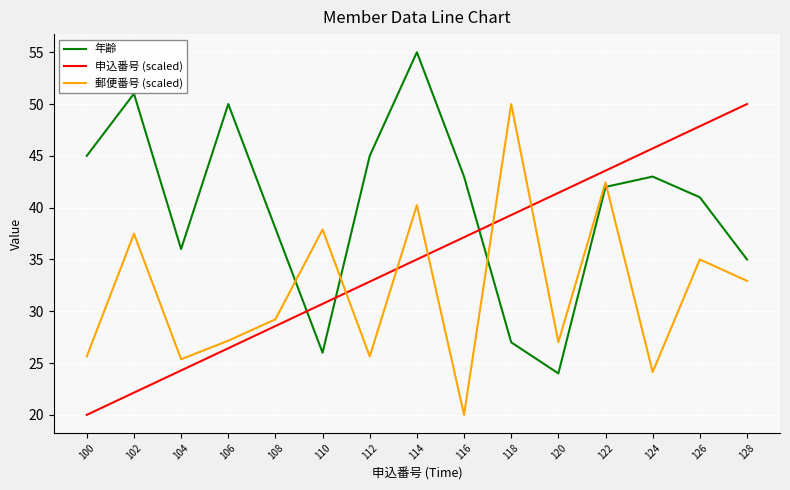

Does the chart display data point markers on the line(s)?

No